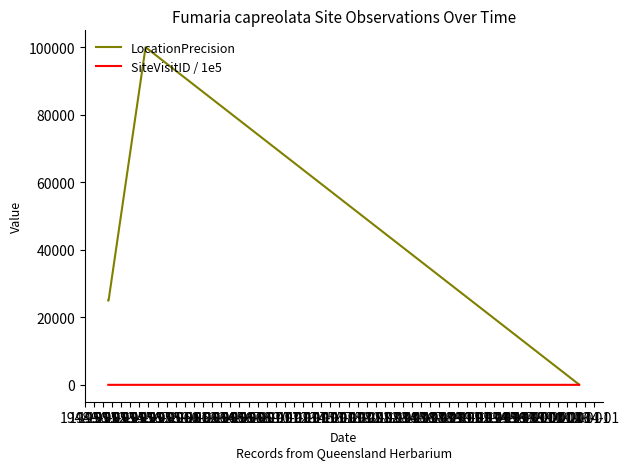

List the series in order of their overall mean, lowest first.

SiteVisitID / 1e5, LocationPrecision